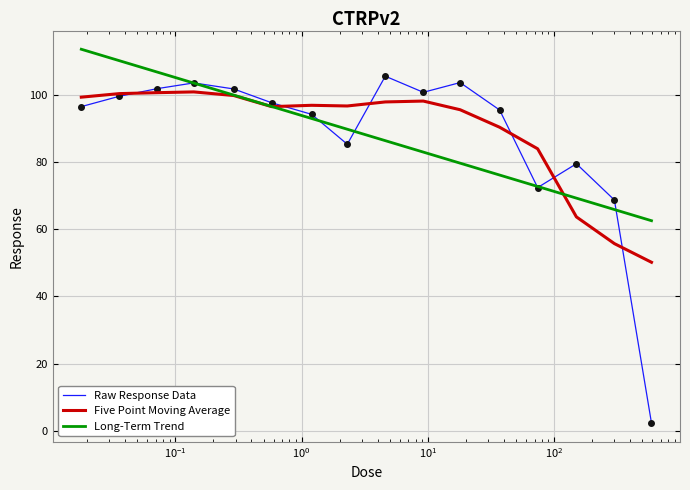

What is the lowest value of the Long-Term Trend series?

62.6